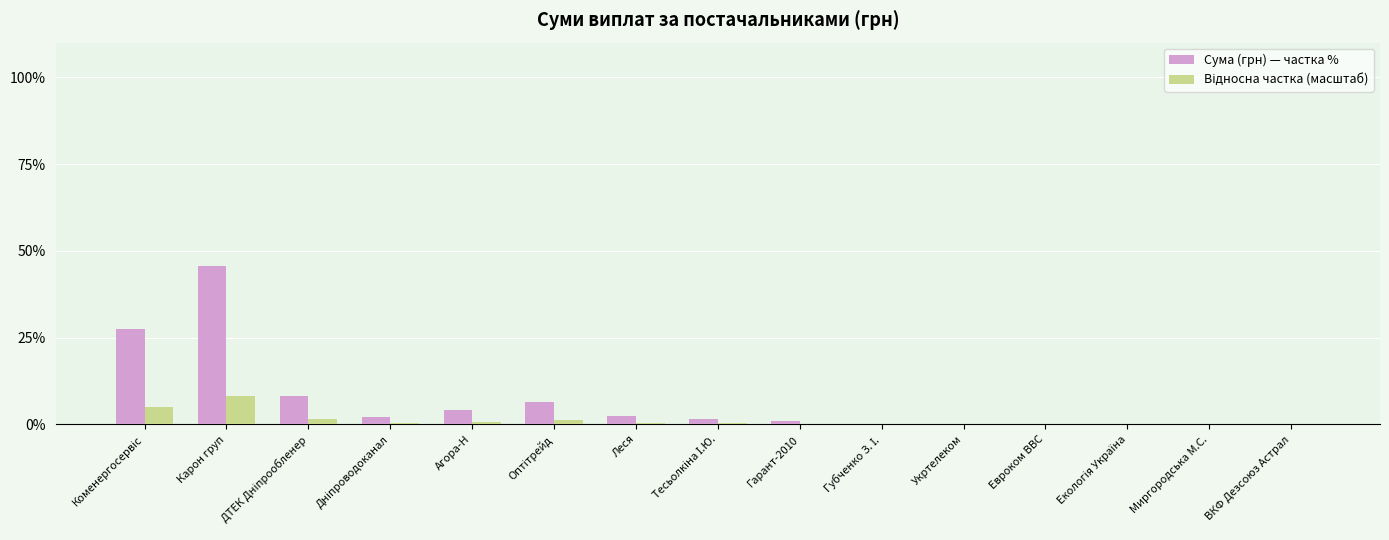

Is it true that Сума (грн) — частка % equals 81.5 at Карон груп?

False